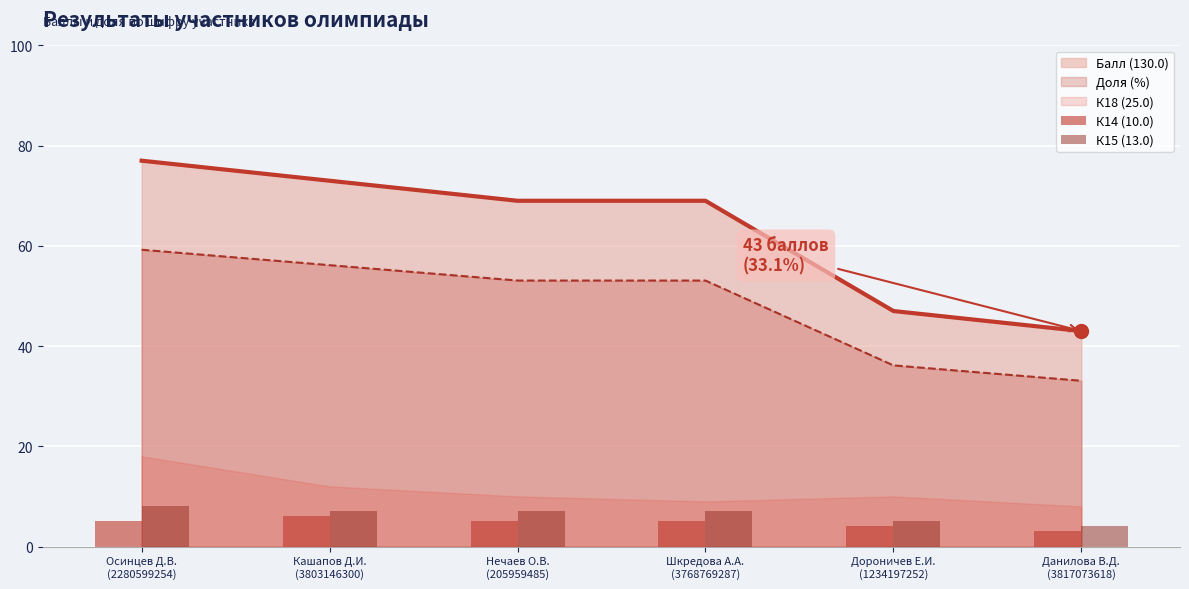

True or false: Балл (130.0) and Доля (%) intersect in this chart.

False